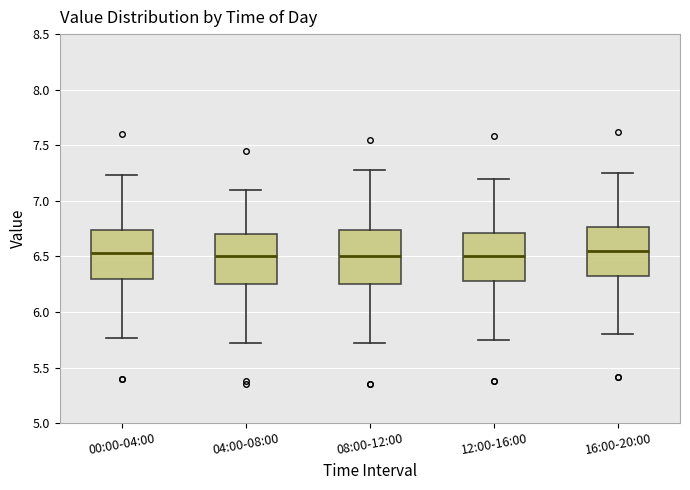

Reading left to right, transcribe this box plot: for each box, give where its median line is, the range the box spans, and where its two whiskers end, as read against the y-axis. The values are not printed on the chart, so give them approximately, as read against the axis.

00:00-04:00: median 6.55, box 6.30 to 6.75, whiskers 5.75 to 7.25
04:00-08:00: median 6.50, box 6.25 to 6.70, whiskers 5.70 to 7.10
08:00-12:00: median 6.50, box 6.25 to 6.75, whiskers 5.70 to 7.30
12:00-16:00: median 6.50, box 6.30 to 6.70, whiskers 5.75 to 7.20
16:00-20:00: median 6.55, box 6.30 to 6.75, whiskers 5.80 to 7.25